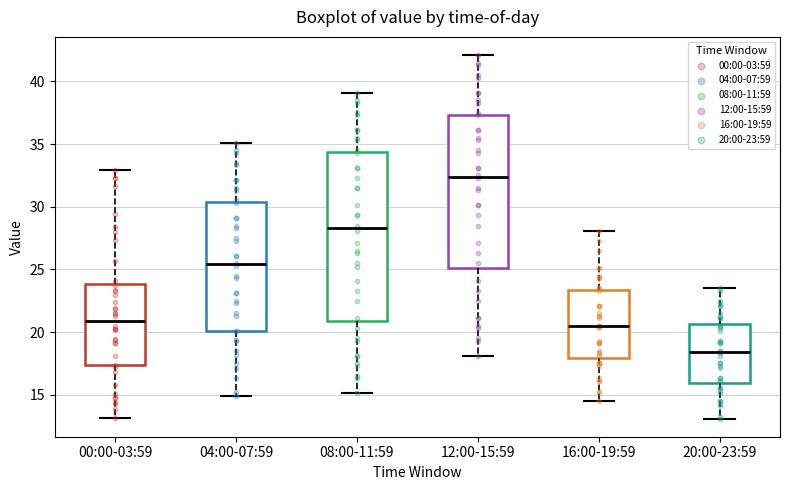

Reading left to right, transcribe this box plot: for each box, give where its median line is, the range the box spans, and where its two whiskers end, as read against the y-axis. The values are not printed on the chart, so give them approximately, as read against the axis.

00:00-03:59: median 21.0, box 17.5 to 24.0, whiskers 13.0 to 33.0
04:00-07:59: median 25.5, box 20.0 to 30.5, whiskers 15.0 to 35.0
08:00-11:59: median 28.5, box 21.0 to 34.5, whiskers 15.0 to 39.0
12:00-15:59: median 32.5, box 25.0 to 37.5, whiskers 18.0 to 42.0
16:00-19:59: median 20.5, box 18.0 to 23.5, whiskers 14.5 to 28.0
20:00-23:59: median 18.5, box 16.0 to 20.5, whiskers 13.0 to 23.5